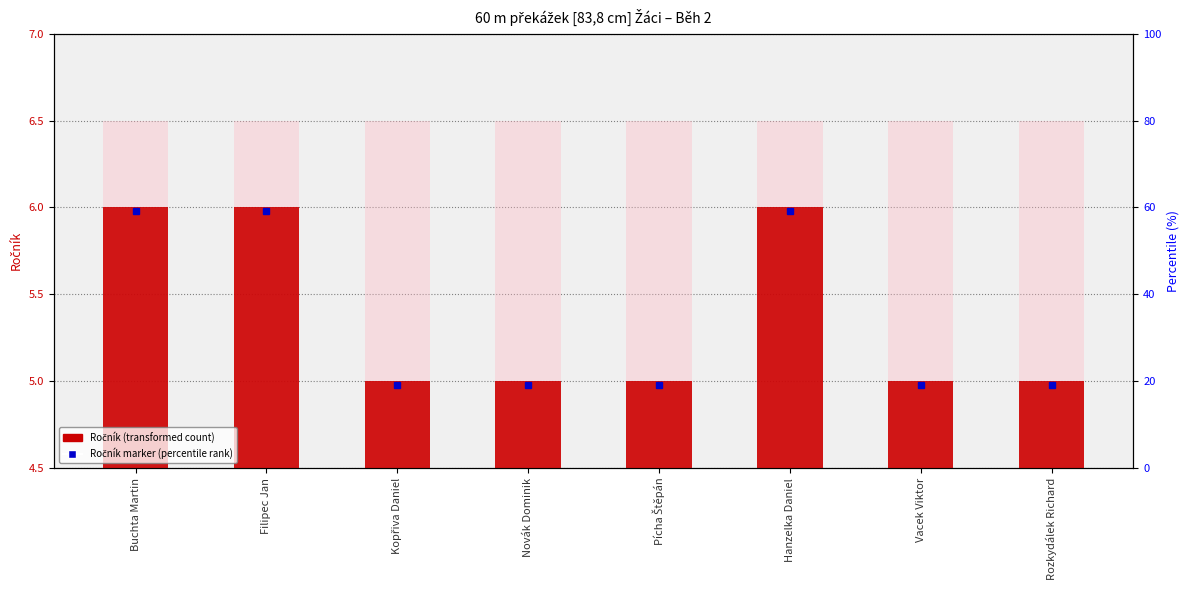

What is the sum of all values?

43